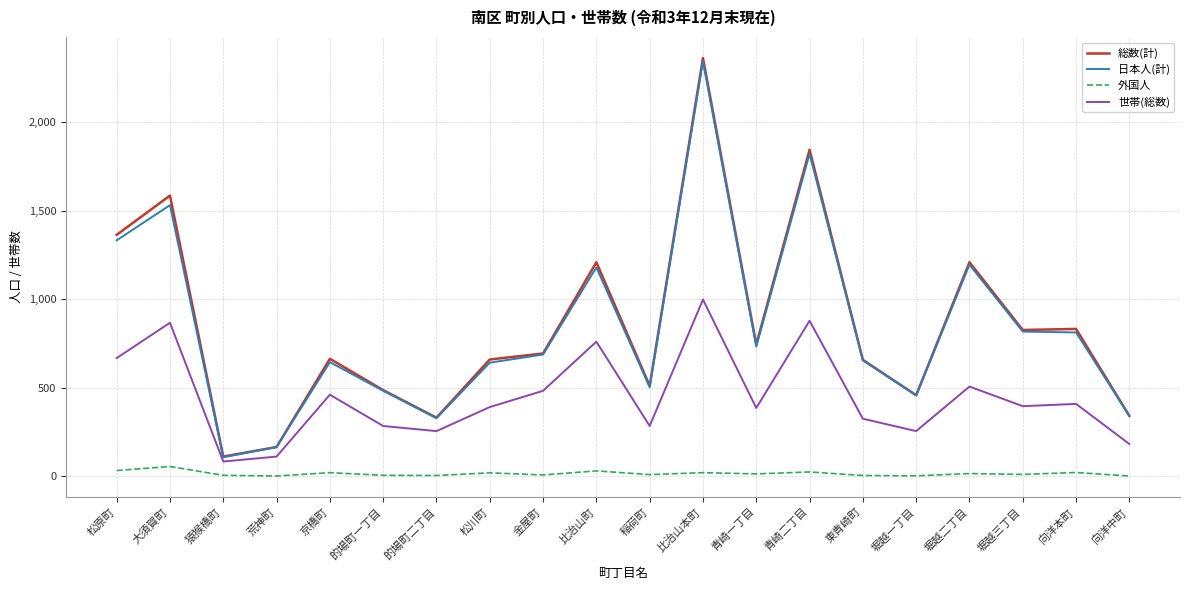

What is the minimum value for 日本人(計)?

106